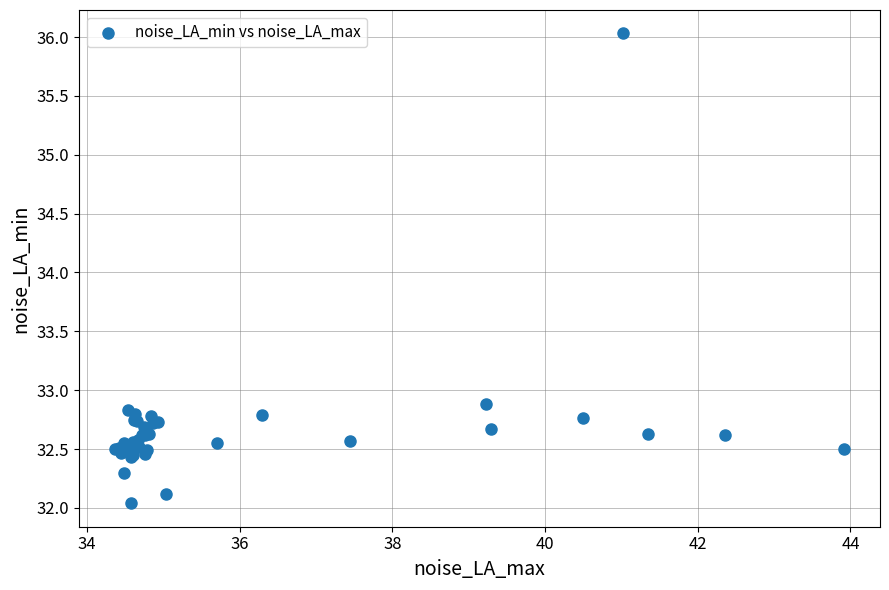

What Y value in the scatter plot is closest to 34?

32.9